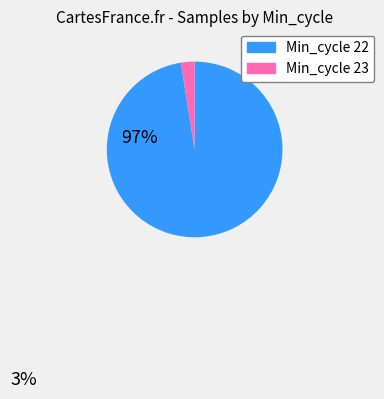

Does any single category account for the majority?

Yes